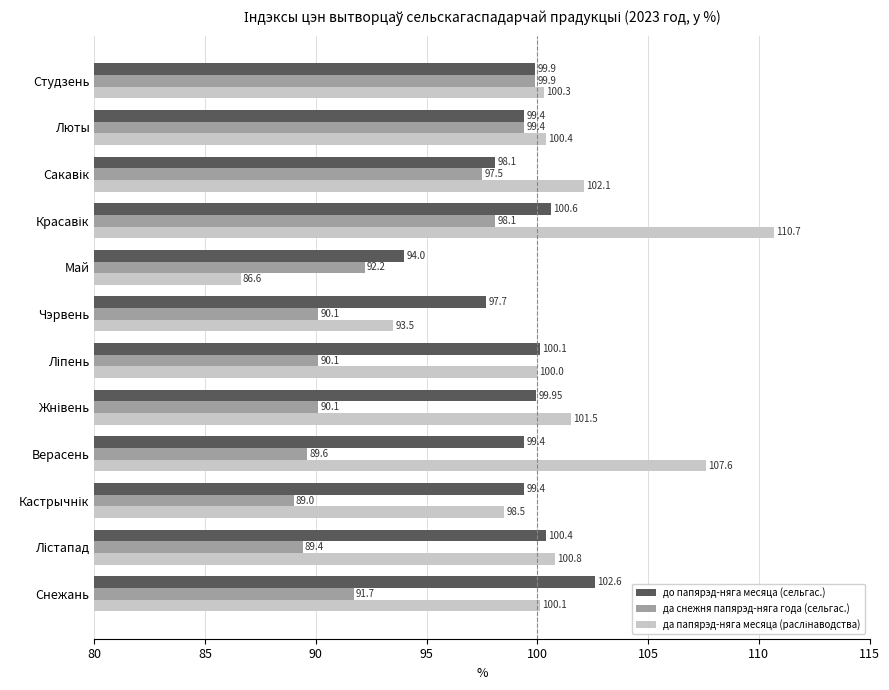

Which category has the lowest value in the до папярэд-няга месяца (сельгас.) series?

Май